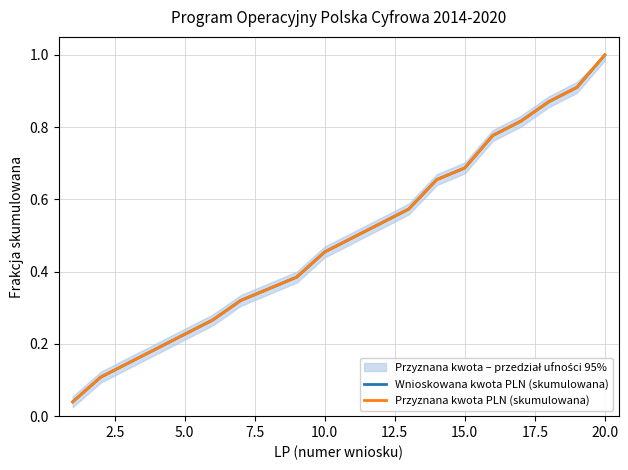

Count the number of categories in the chart.

20